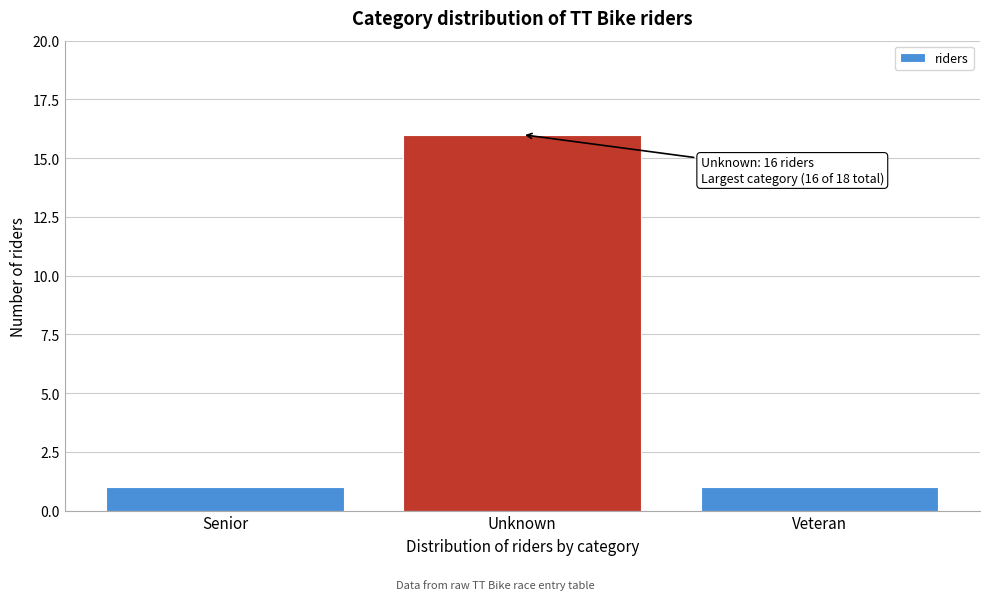

Reading right to left, transcribe all the data shown in this chart.

1	16	1